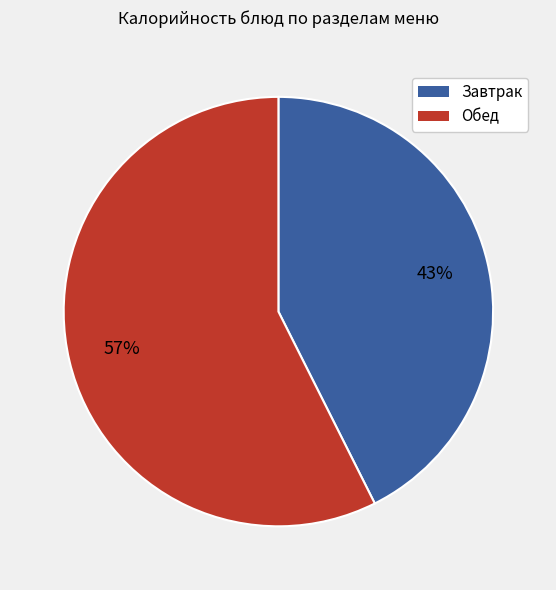

To the nearest percent, what is the average slice percentage?

50%